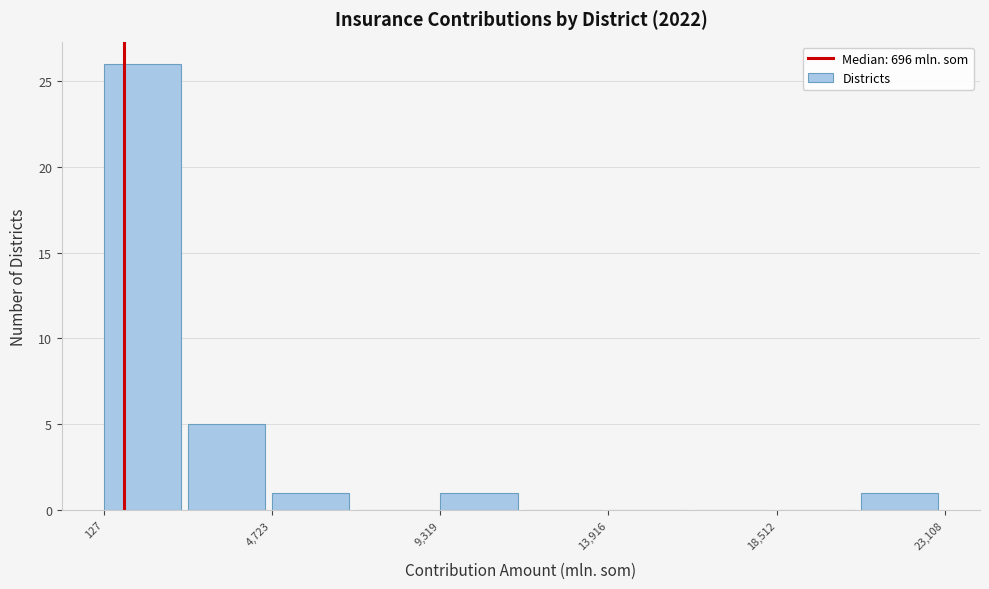

Reading left to right, transcribe this chart: for each bar, give the range it covers on the x-axis and its height. Neither the bar edges nor the heights are printed on the chart, so give them approximately, as read against the axes.

0 to 2500: 26
2500 to 4500: 5
4500 to 7000: 1
7000 to 9500: 0
9500 to 11500: 1
11500 to 14000: 0
14000 to 16000: 0
16000 to 18500: 0
18500 to 21000: 0
21000 to 23000: 1